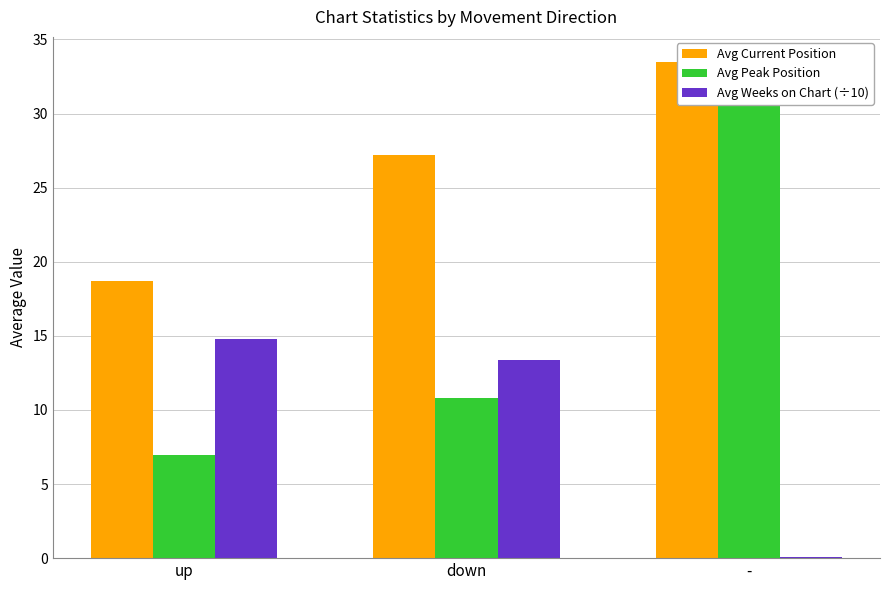

Rank the categories by Avg Peak Position value from lowest to highest.

up, down, -